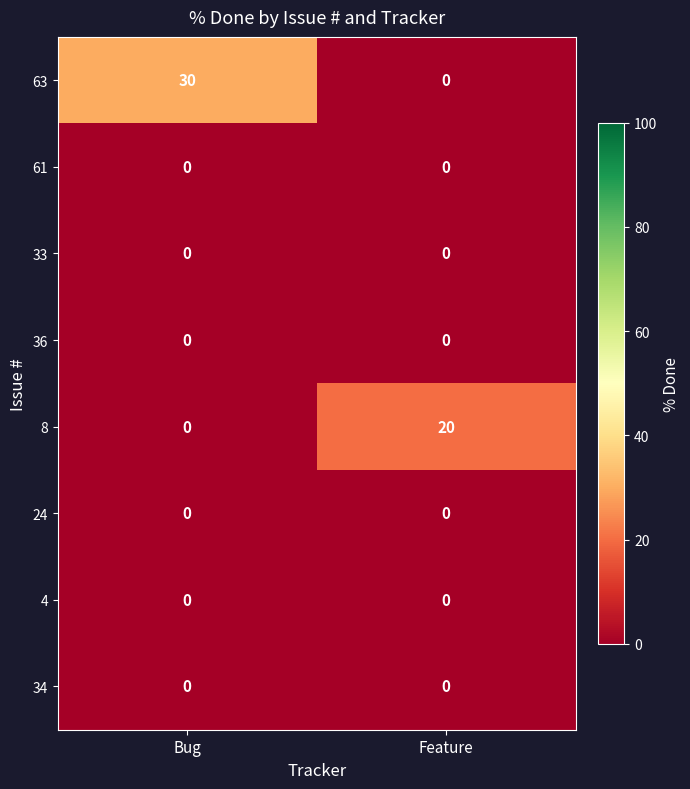

True or false: 33 has a value of 0 at Feature.

True